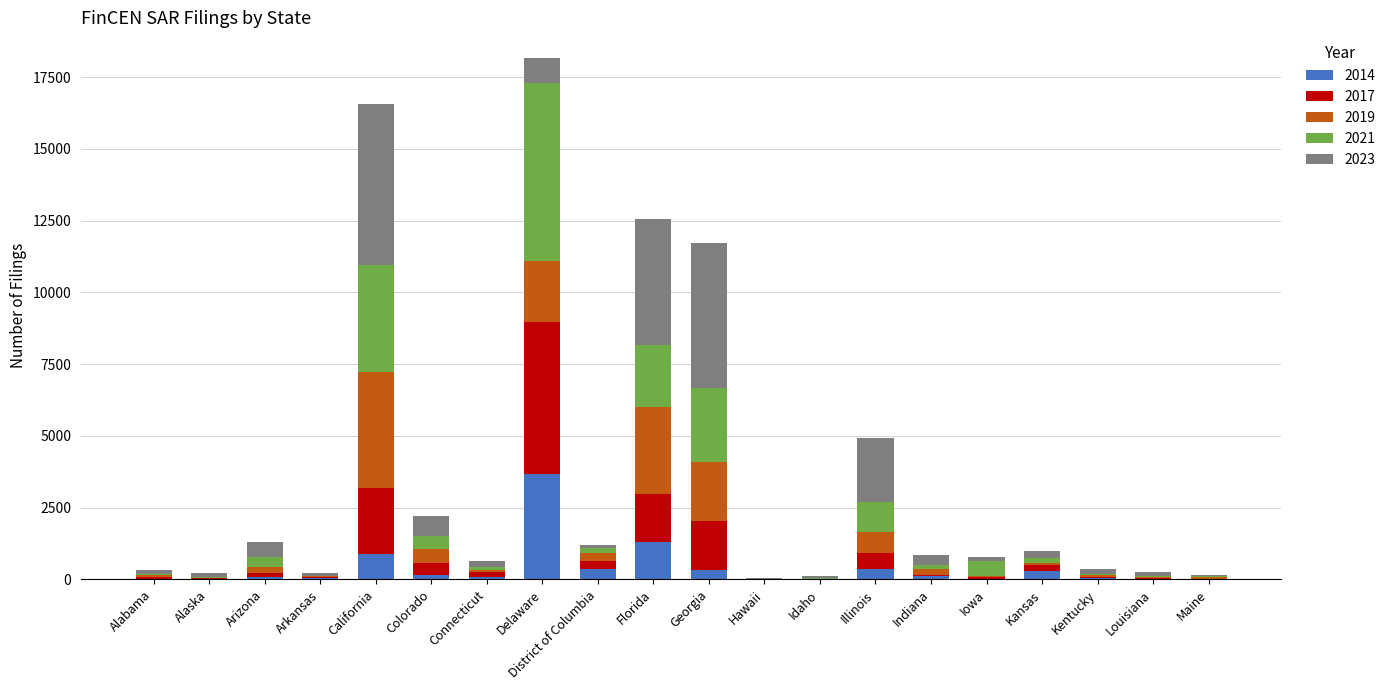

What is the total value across all series at Delaware?

18157